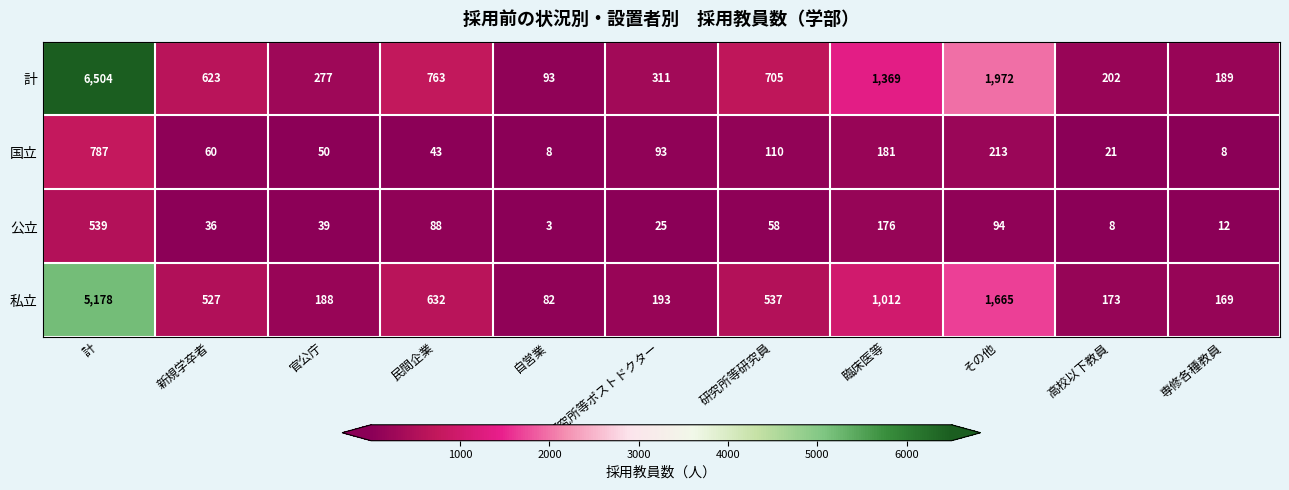

Which series changed the most between 自営業 and 高校以下教員?

計